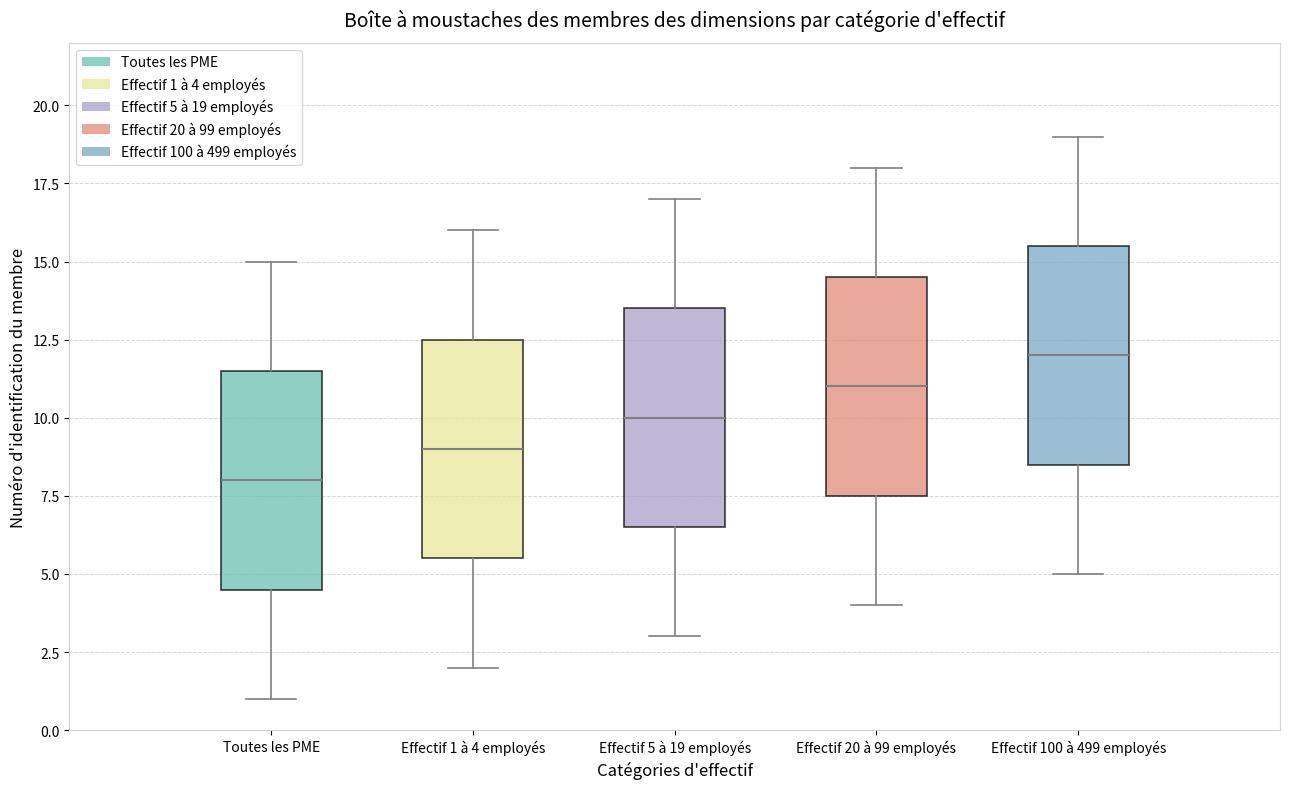

Which box's median line is the lowest?

Toutes les PME